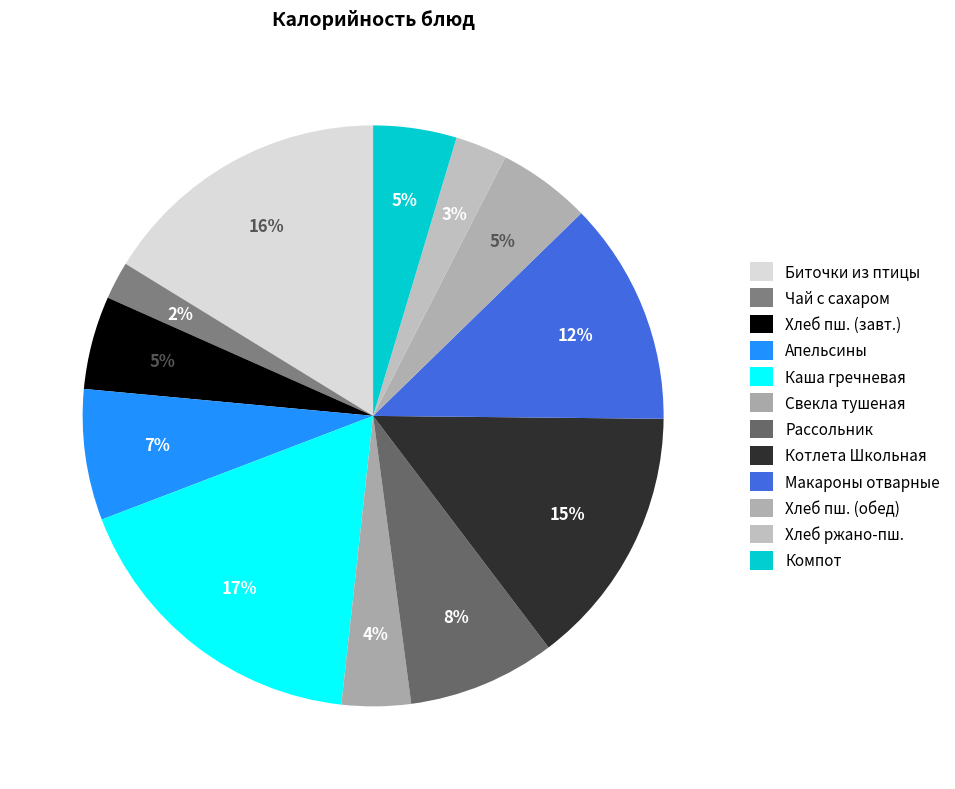

Rank the categories by value from lowest to highest.

Чай с сахаром, Хлеб ржано-пшеничный, Свекла, тушеная в соусе, Компот из сухофруктов, Хлеб пшеничный (завтрак), Хлеб пшеничный (обед), Апельсины свежие калиброванные, Рассольник ленинградский, Макароны отварные с маслом, Котлета Школьная, Биточки рубленые из птицы, Каша гречневая рассыпчатая с маслом